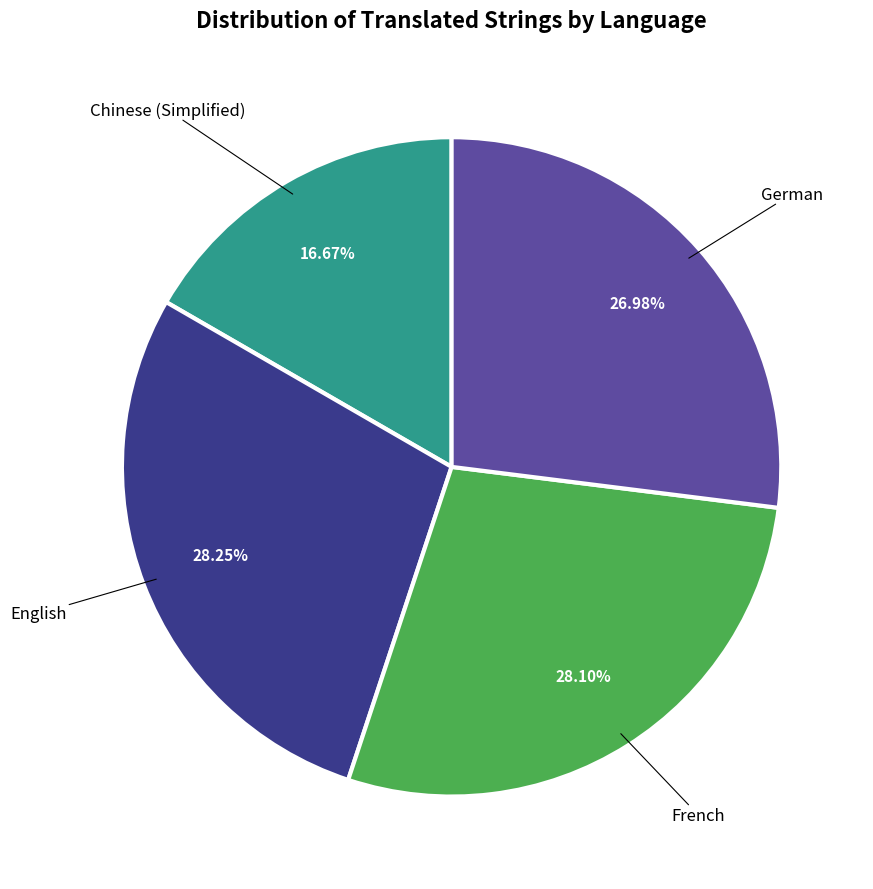

To the nearest percent, what percentage of the pie is French?

28%